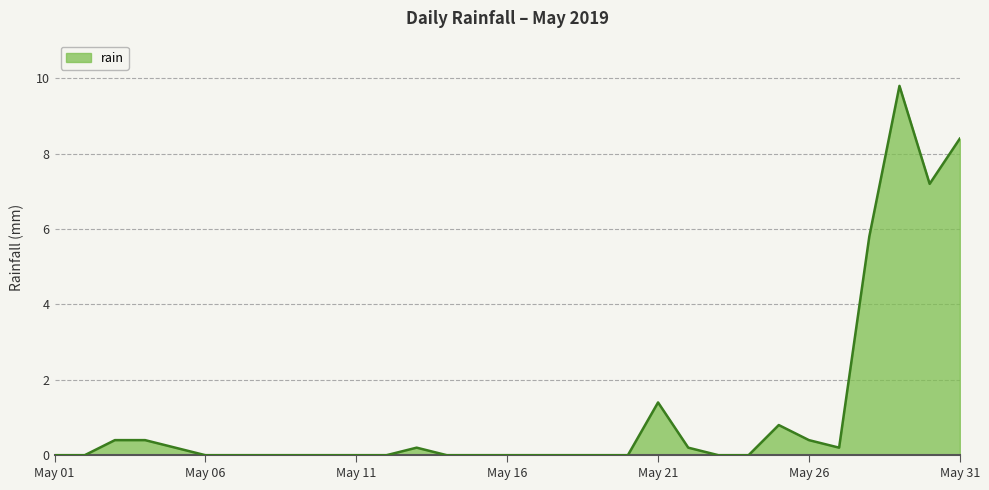

What is the difference between the maximum and minimum values?

9.8